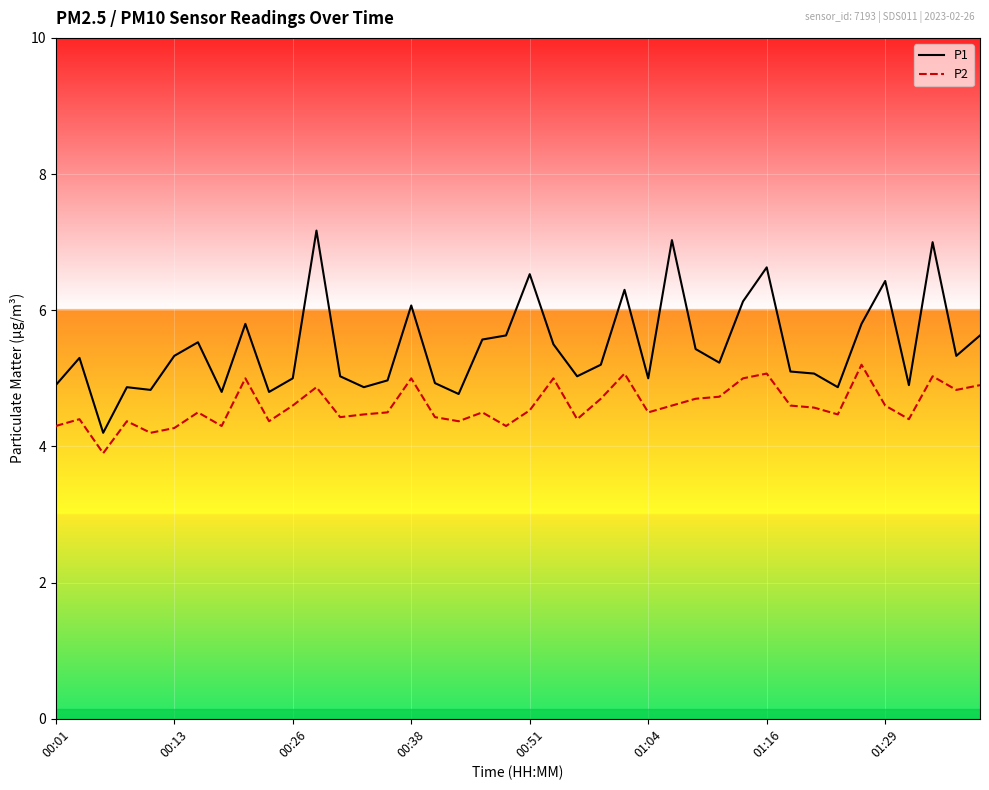

Reading left to right, extract all data points from this chart.

P1: 4.9	5.3	4.2	4.9	4.8	5.3	5.5	4.8	5.8	4.8	5.0	7.2	5.0	4.9	5.0	6.1	4.9	4.8	5.6	5.6	6.5	5.5	5.0	5.2	6.3	5.0	7.0	5.4	5.2	6.1	6.6	5.1	5.1	4.9	5.8	6.4	4.9	7.0	5.3	5.6
P2: 4.3	4.4	3.9	4.4	4.2	4.3	4.5	4.3	5.0	4.4	4.6	4.9	4.4	4.5	4.5	5.0	4.4	4.4	4.5	4.3	4.5	5.0	4.4	4.7	5.1	4.5	4.6	4.7	4.7	5.0	5.1	4.6	4.6	4.5	5.2	4.6	4.4	5.0	4.8	4.9